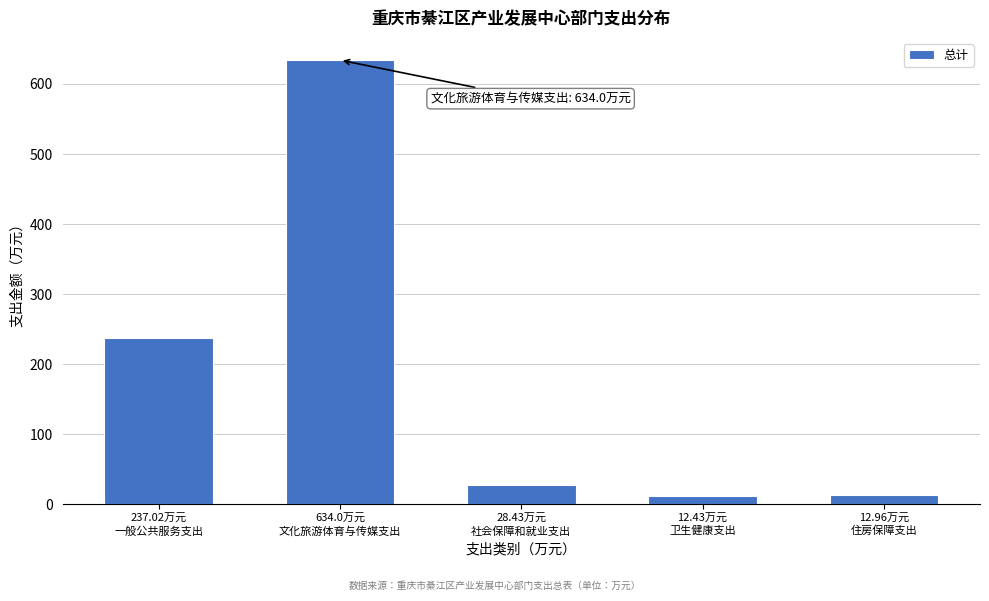

What is the sum of all values?

924.8